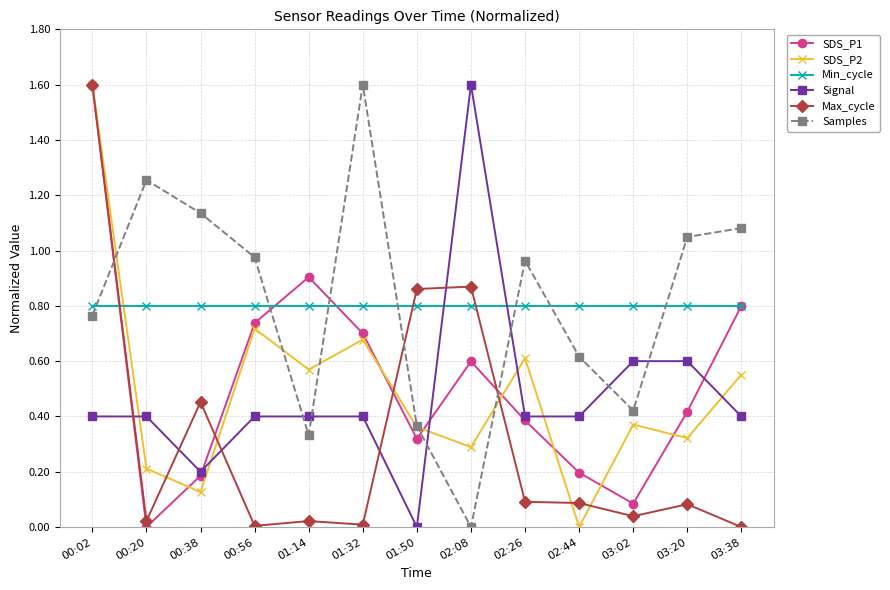

What is the label of the 12th point from the right?

00:20